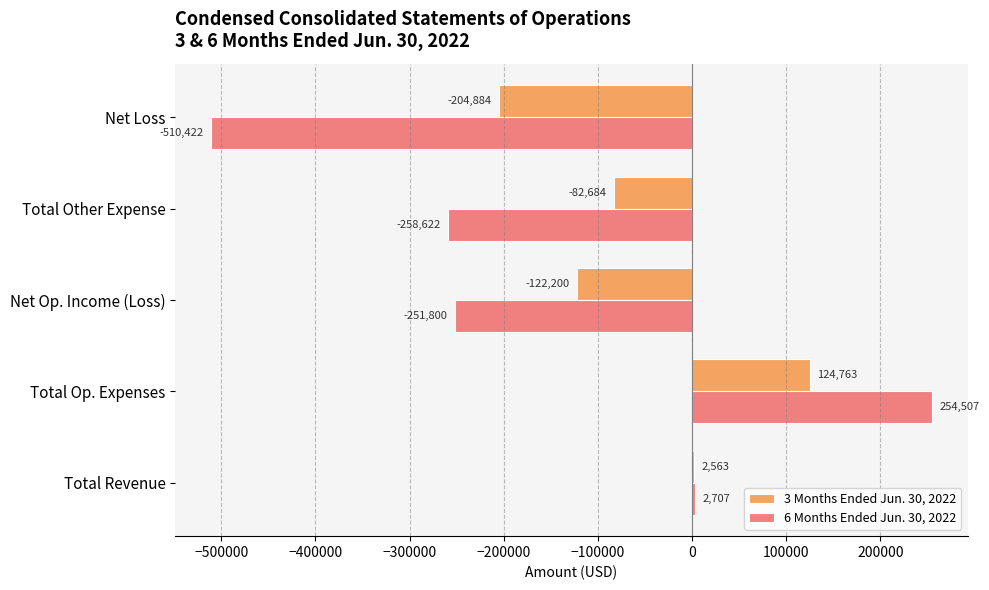

List the series in order of their peak value, lowest first.

3 Months Ended Jun. 30, 2022, 6 Months Ended Jun. 30, 2022